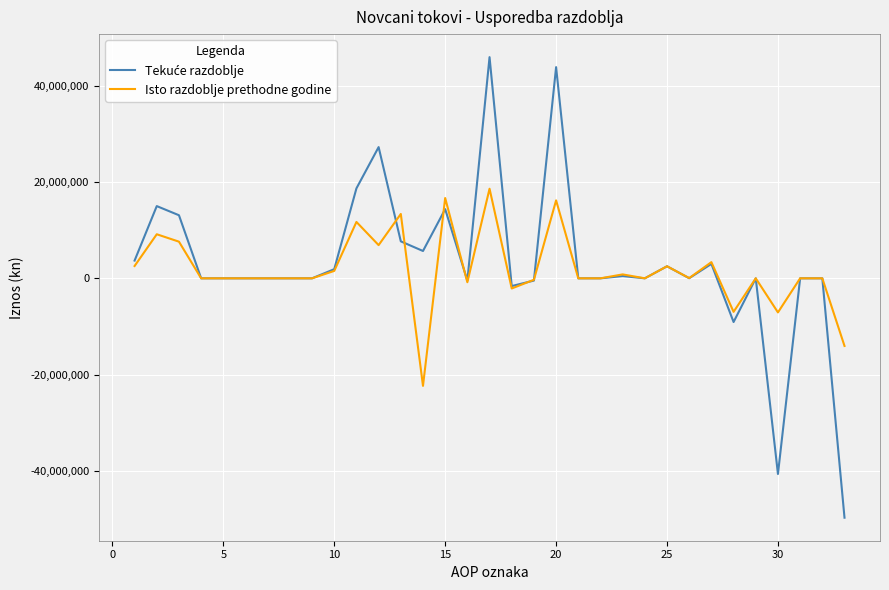

What is the greatest value displayed?

45919134